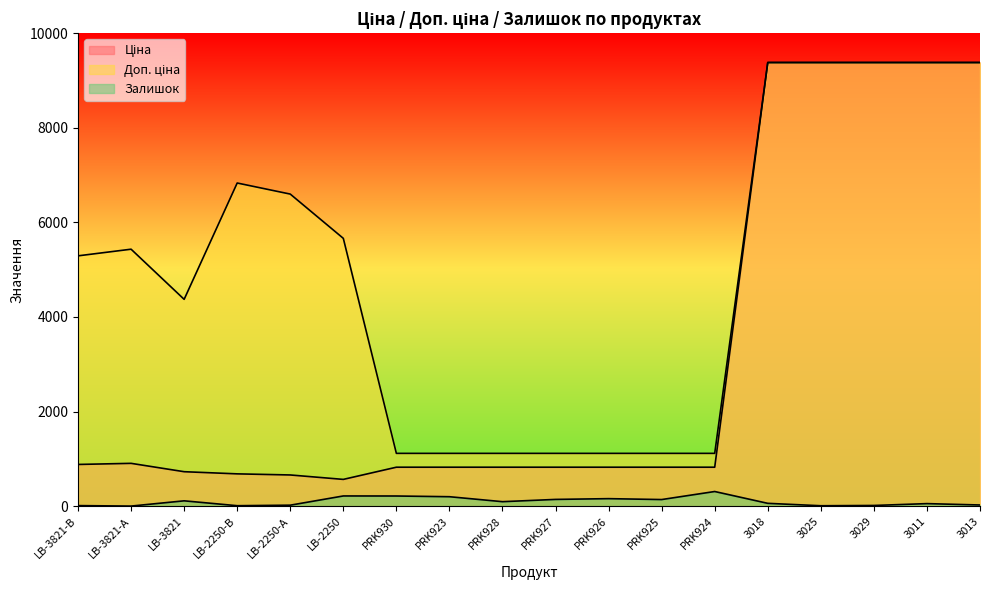

Reading left to right, extract all data points from this chart.

Ціна: LB-3821-В=882.1	LB-3821-А=905.5	LB-3821=728.8	LB-2250-В=683.2	LB-2250-А=659.8	LB-2250=566.2	PRK930=823.9	PRK923=823.9	PRK928=823.9	PRK927=823.9	PRK926=823.9	PRK925=823.9	PRK924=823.9	3018=9379.3	3025=9379.3	3029=9379.3	3011=9379.3	3013=9379.3
Доп. ціна: LB-3821-В=5292.4	LB-3821-А=5432.8	LB-3821=4372.9	LB-2250-В=6831.9	LB-2250-А=6597.9	LB-2250=5662.1	PRK930=1116.5	PRK923=1116.5	PRK928=1116.5	PRK927=1116.5	PRK926=1116.5	PRK925=1116.5	PRK924=1116.5	3018=9379.3	3025=9379.3	3029=9379.3	3011=9379.3	3013=9379.3
Залишок: LB-3821-В=12.0	LB-3821-А=2.0	LB-3821=113.0	LB-2250-В=10.0	LB-2250-А=21.0	LB-2250=216.0	PRK930=215.0	PRK923=200.0	PRK928=95.0	PRK927=143.0	PRK926=159.0	PRK925=140.0	PRK924=310.0	3018=60.0	3025=9.0	3029=15.0	3011=54.0	3013=25.0